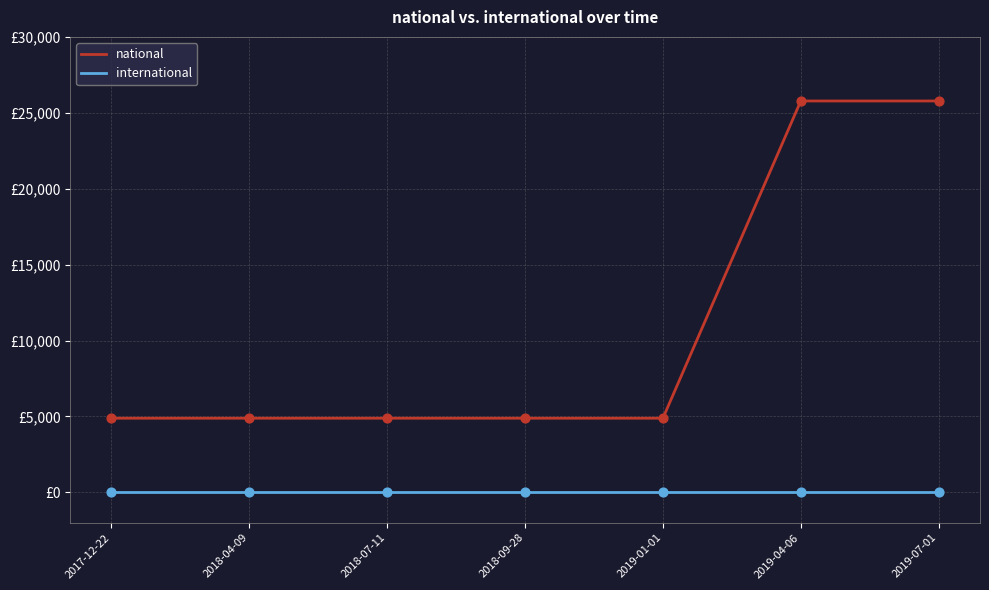

At how many categories does at least one series exceed 23336?

2